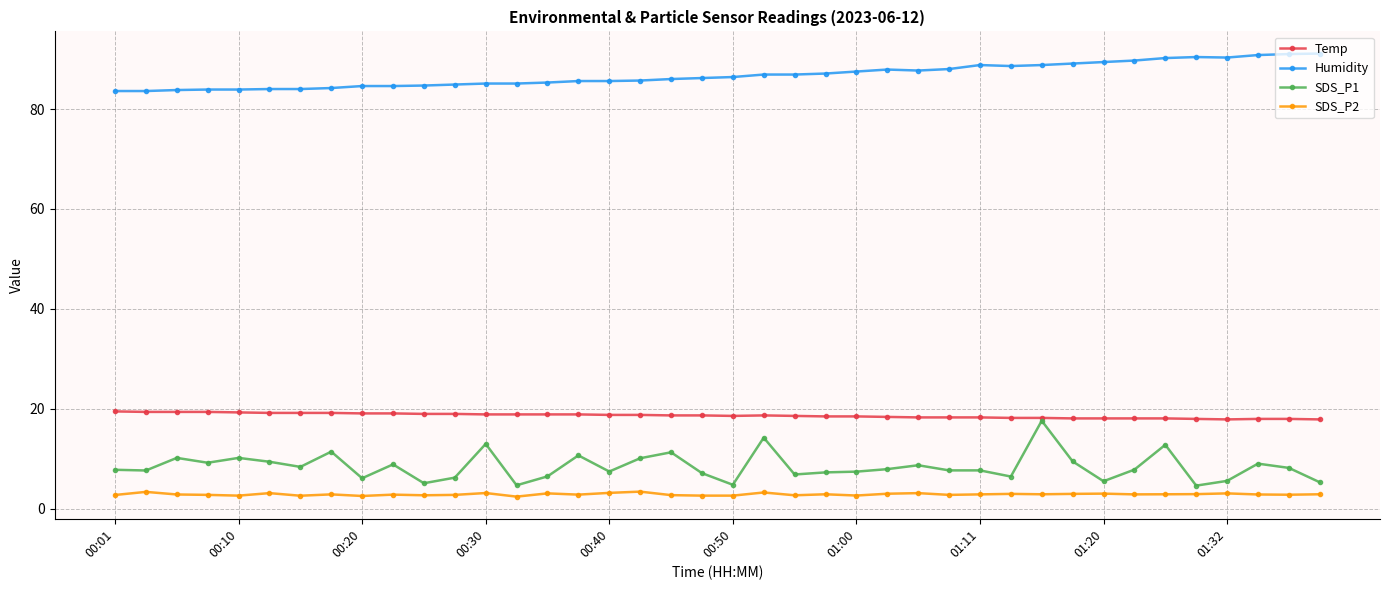

True or false: SDS_P1 and Humidity cross at least once.

False